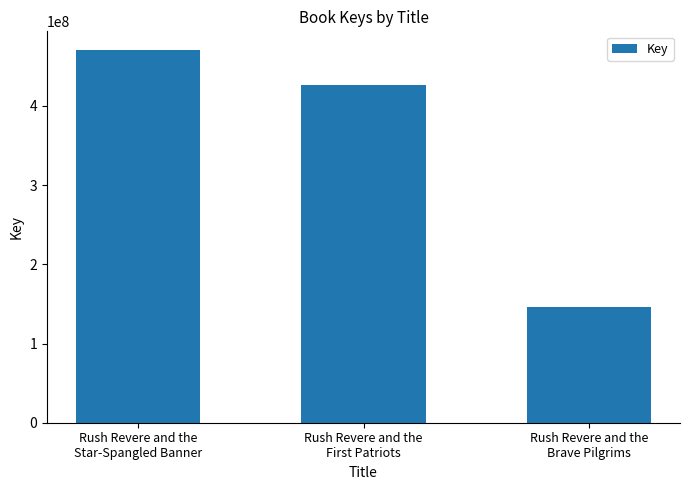

List the labels in order of value, smallest first.

Rush Revere and the
Brave Pilgrims, Rush Revere and the
First Patriots, Rush Revere and the
Star-Spangled Banner